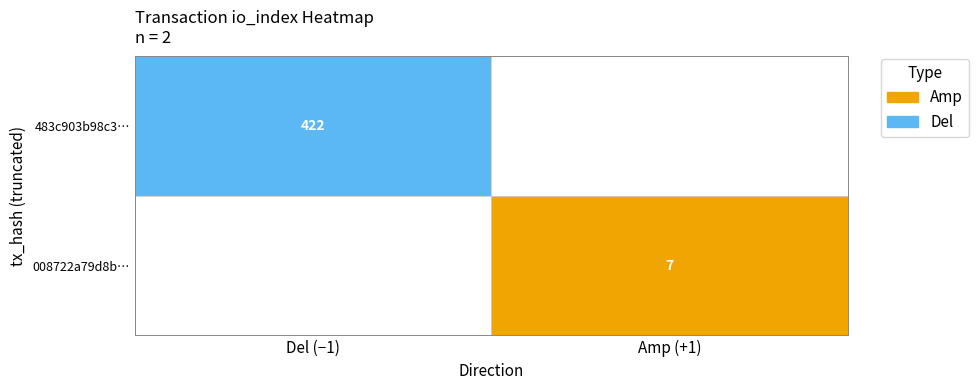

List the series in order of their peak value, lowest first.

008722a79d8b0e6cdb319ec7eb3a8d4cb1c974e, 483c903b98c31afda9d7291f9b42636dcd12f28